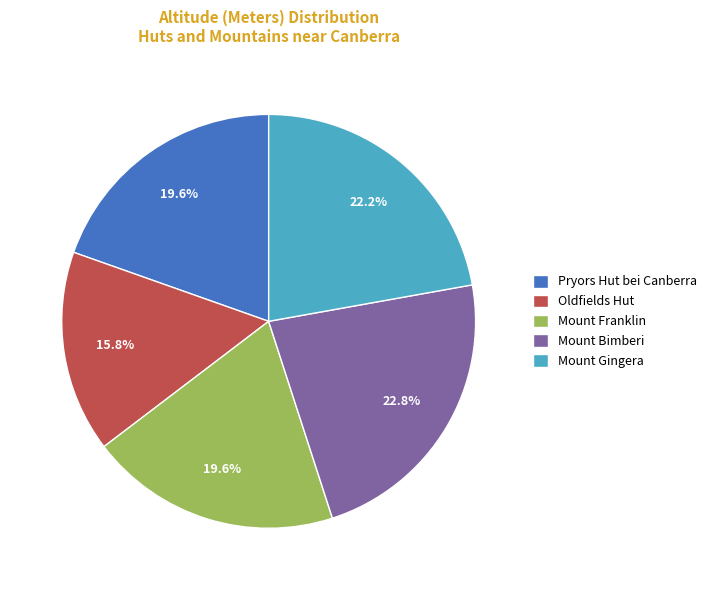

To the nearest percent, what is the combined percentage of Mount Gingera and Pryors Hut bei Canberra?

42%